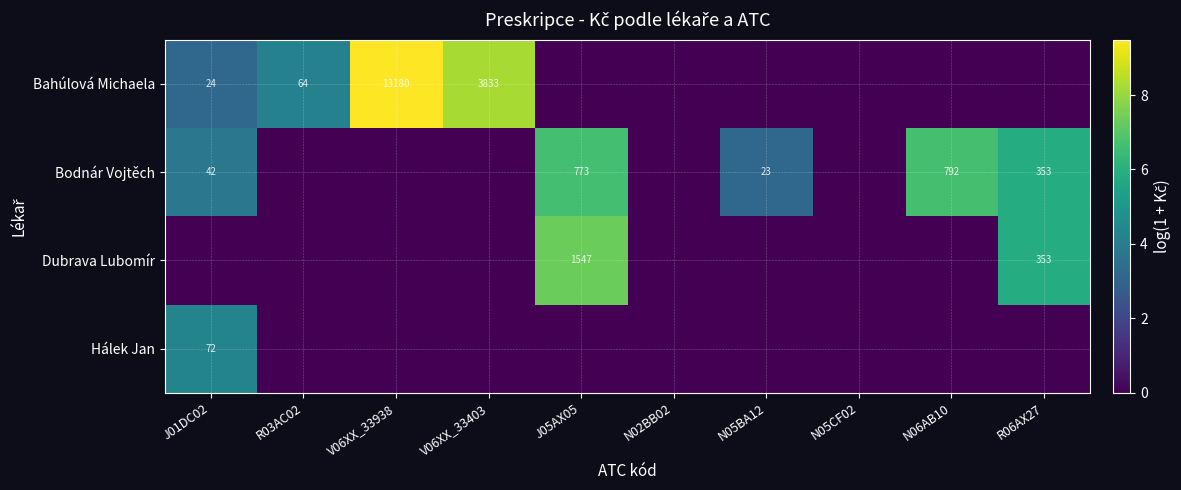

Which category has the highest value across all series?

V06XX_33938